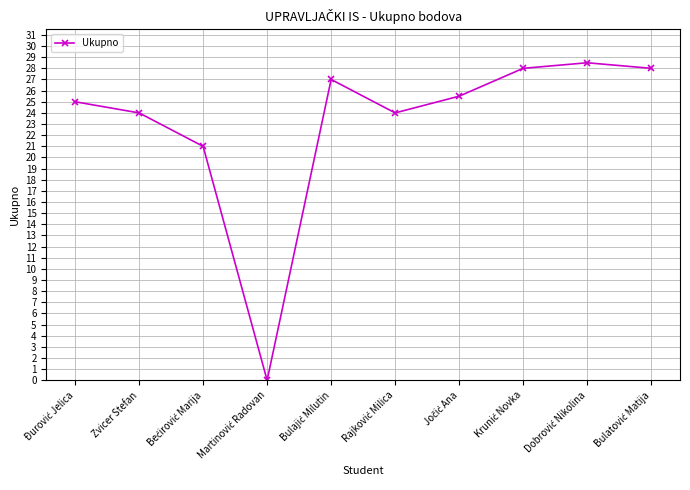

How many points are higher than both their immediate neighbors (excluding endpoints)?

2